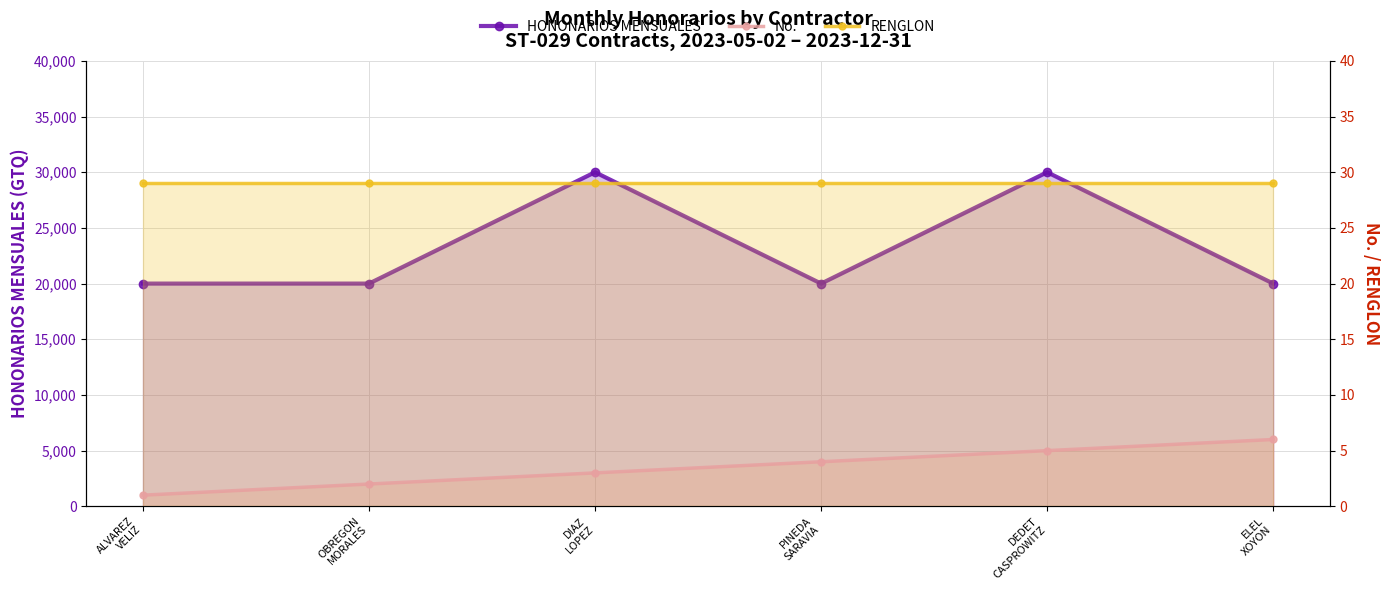

What is the spread (max minus min) of values at DEDET
CASPROWITZ?

29995